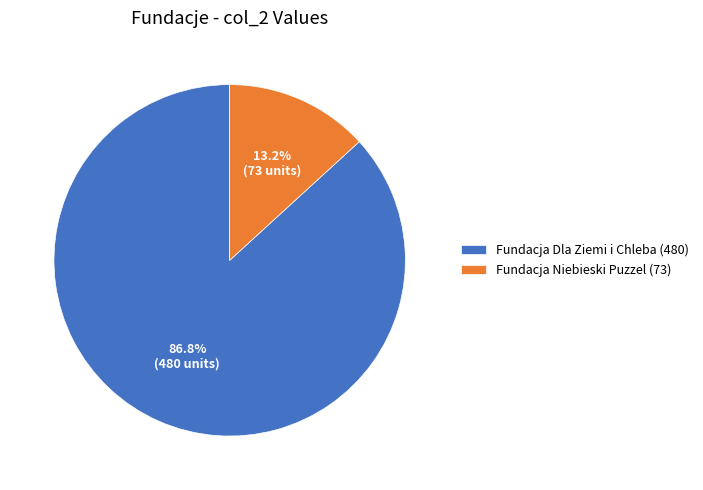

How many slices are in this pie chart?

2